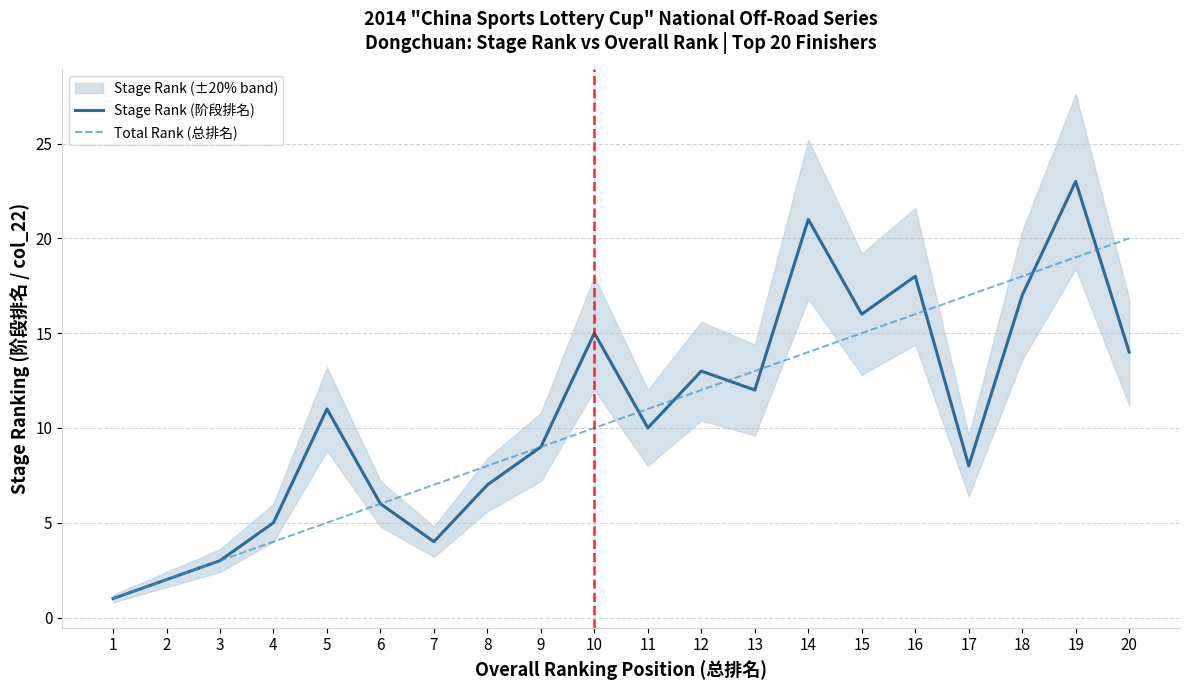

Read the Stage Rank (阶段排名) value at 16, to the nearest 10.

20